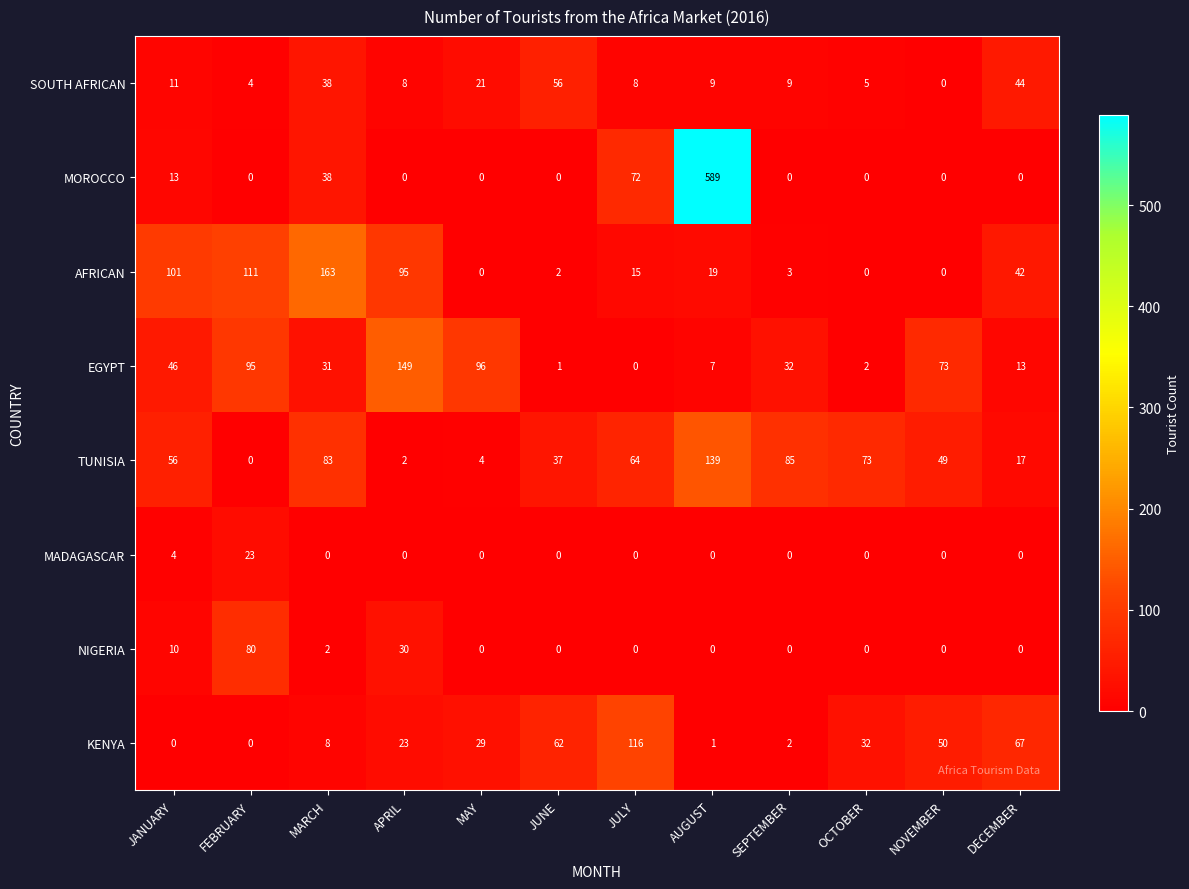

What is the difference between the maximum and minimum values in the MOROCCO series?

589